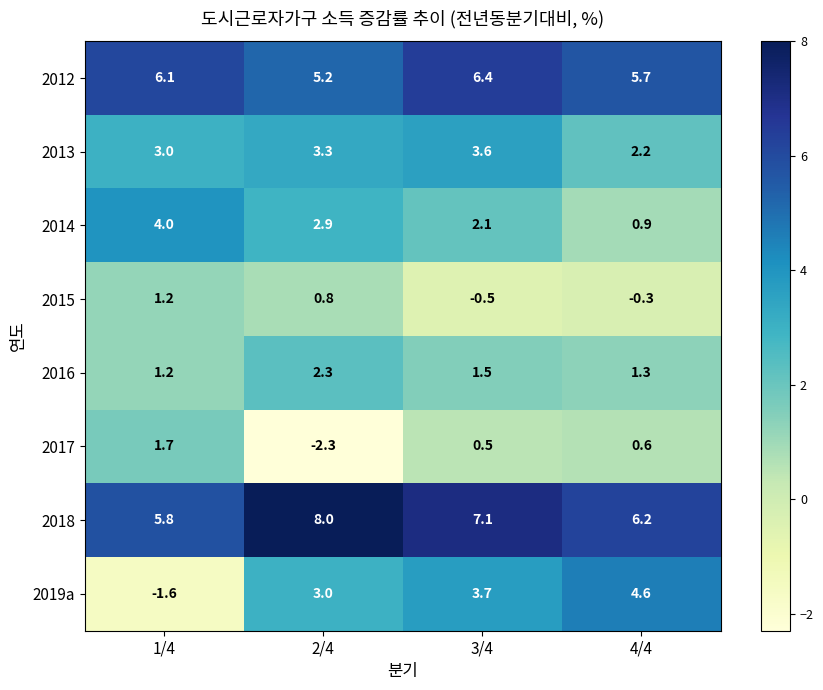

What is the average value of the 2019a series?

2.4